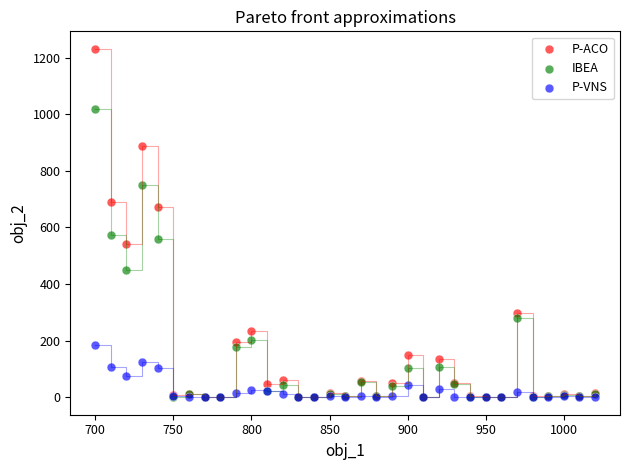

In the IBEA series, what Y value is closest to 510?

560